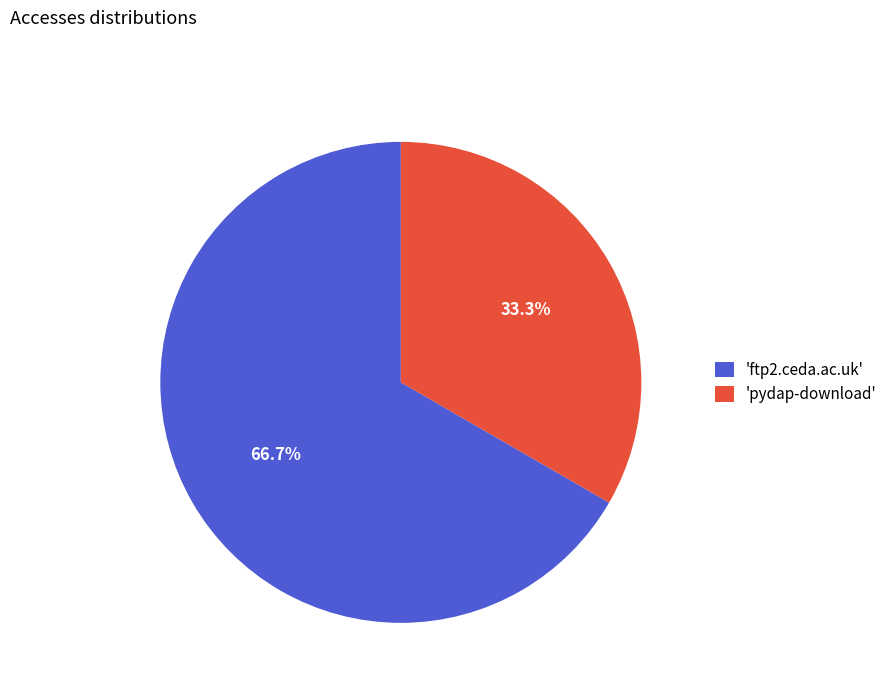

Which has a higher value, 'pydap-download' or 'ftp2.ceda.ac.uk'?

'ftp2.ceda.ac.uk'